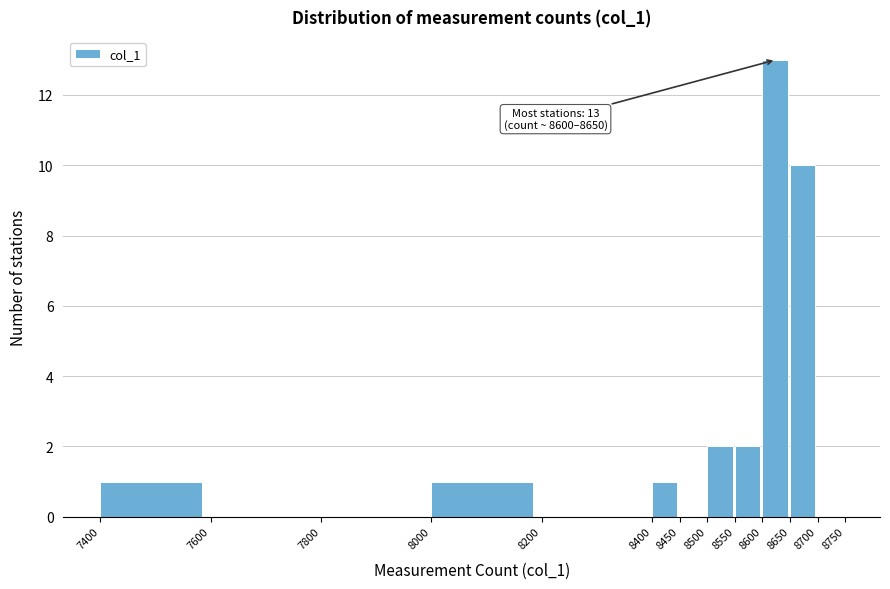

Which range on the x-axis has the tallest bar?

8600 to 8650